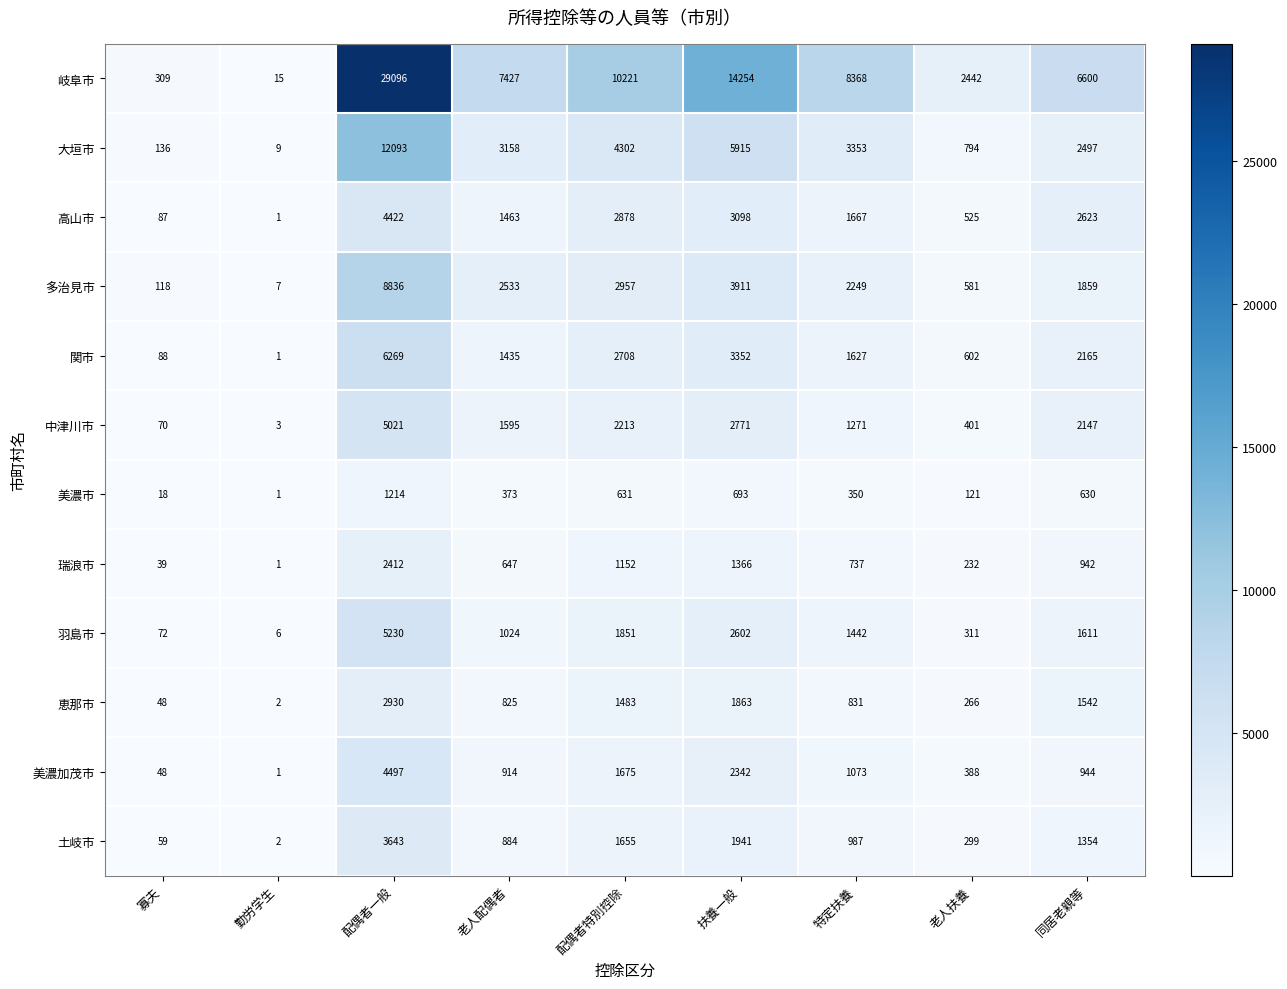

What is the approximate value of 羽島市 at 扶養一般?

2602